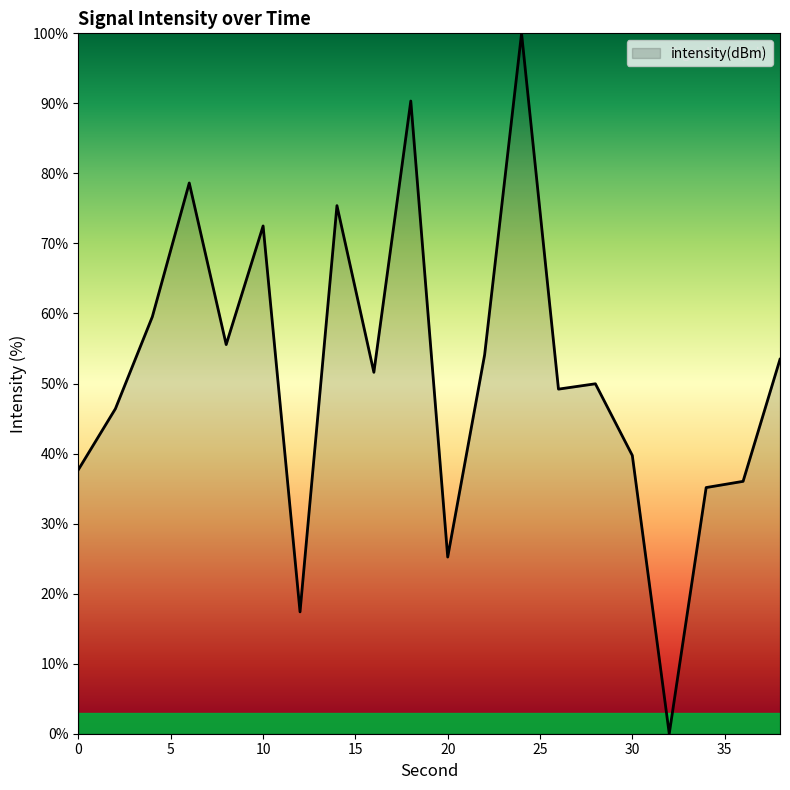

What is the greatest value displayed?

100.0